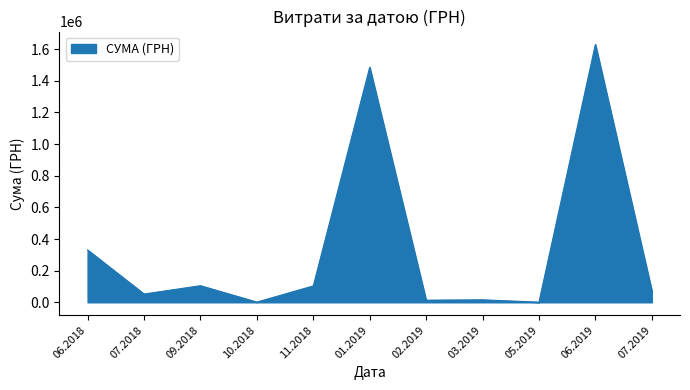

Which category has the highest value across all series?

06.2019